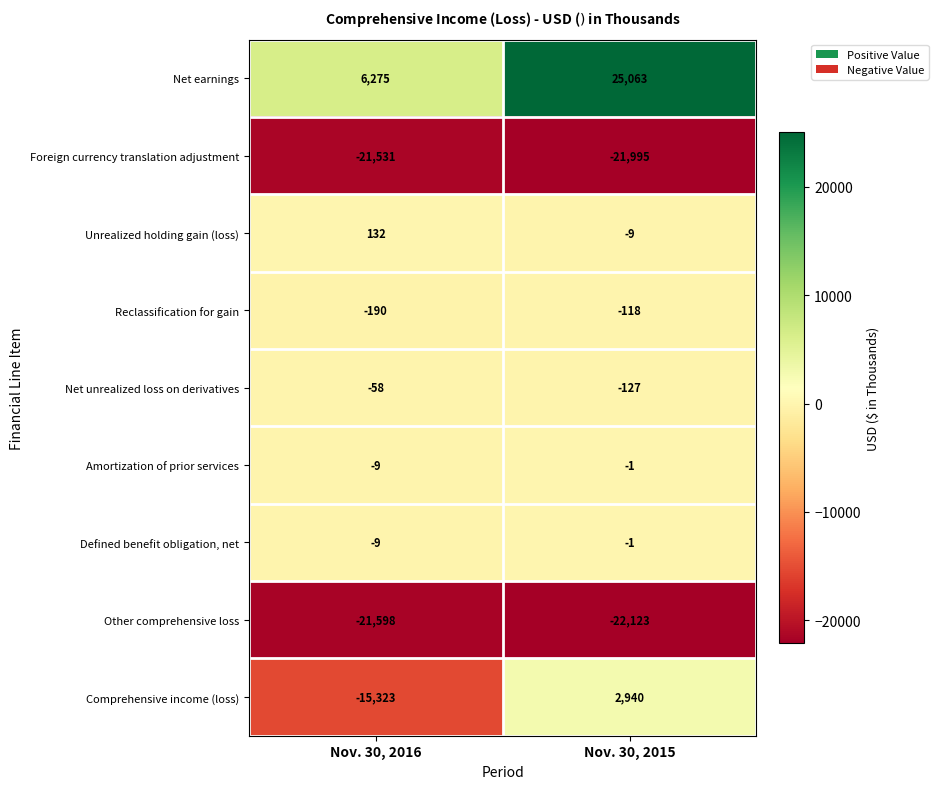

Which series has the largest total across all categories?

Net earnings